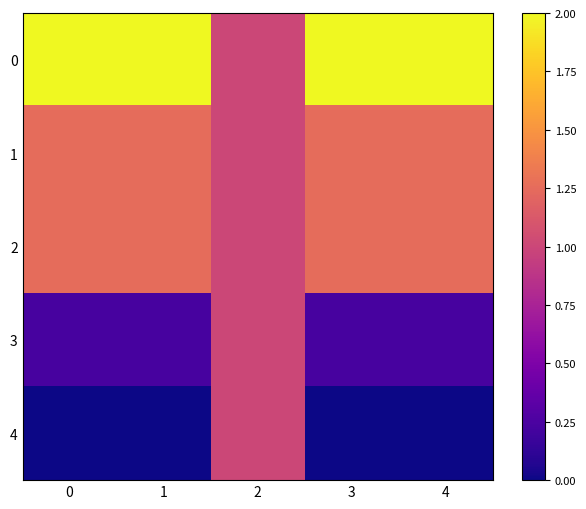

What is the total value across all series at 3?

4.7